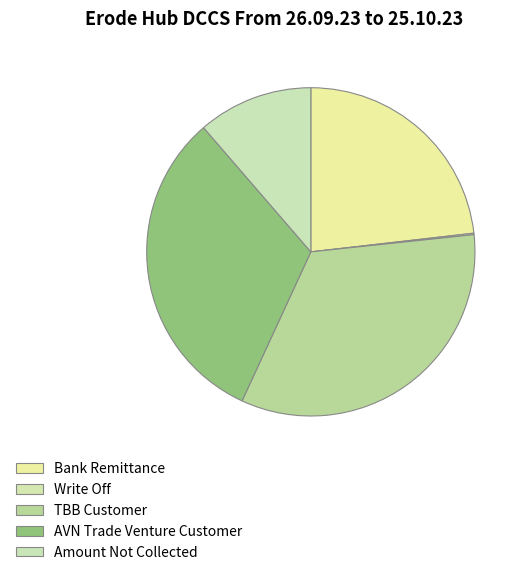

Combined, do AVN Trade Venture Customer and TBB Customer account for over 50%?

Yes